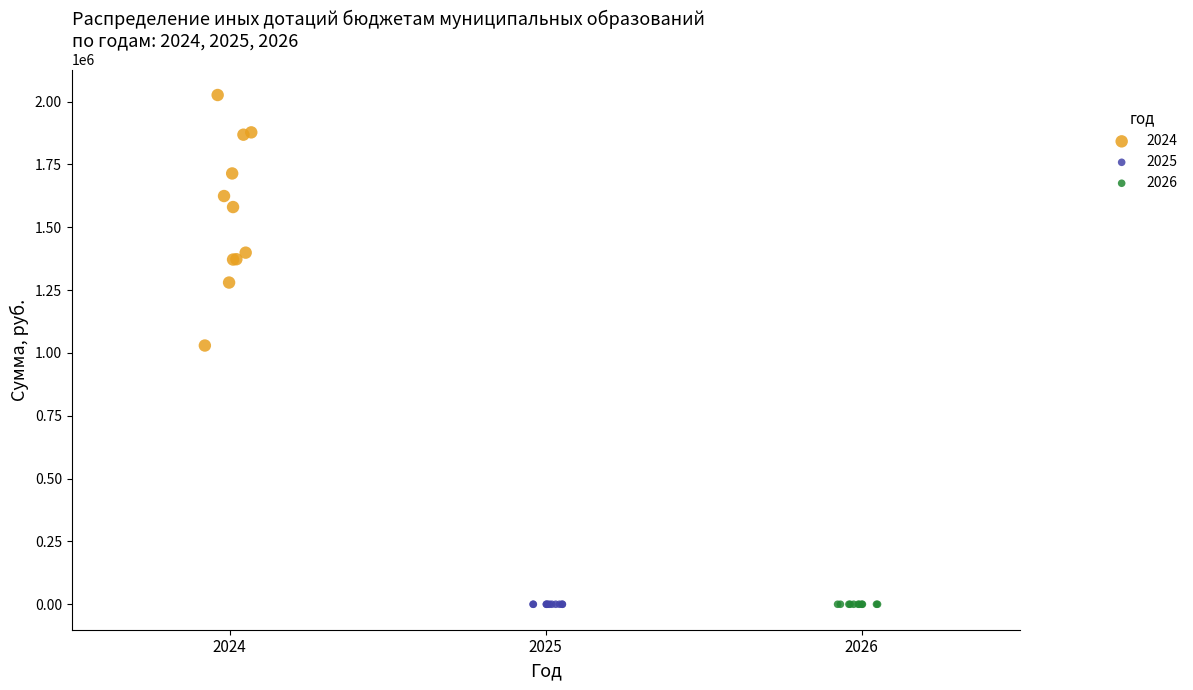

What are all the series names shown in the legend?

2024, 2025, 2026